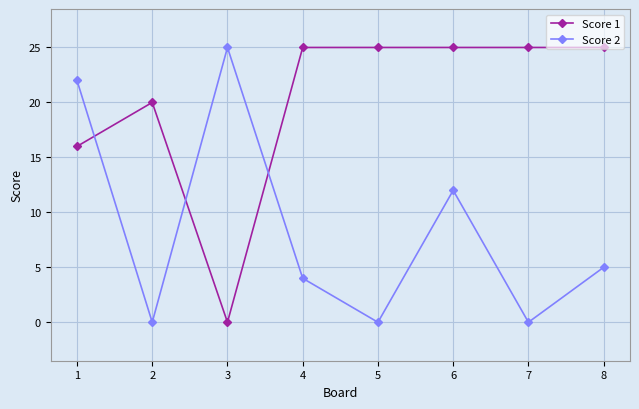

Is the value of Score 1 at 6 greater than the value of Score 2 at 2?

Yes